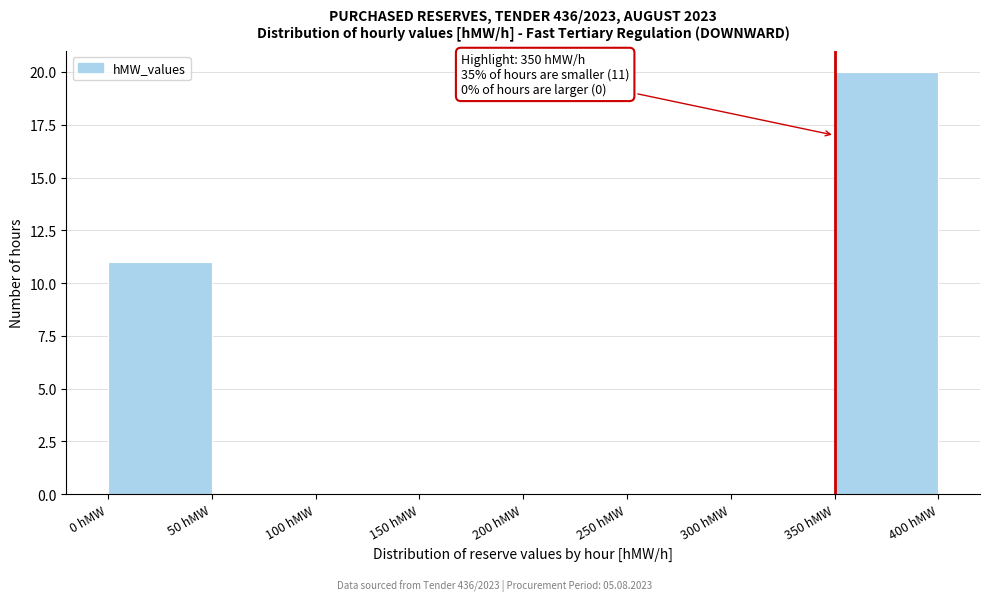

Over which range of the x-axis is the bar tallest?

350 to 400